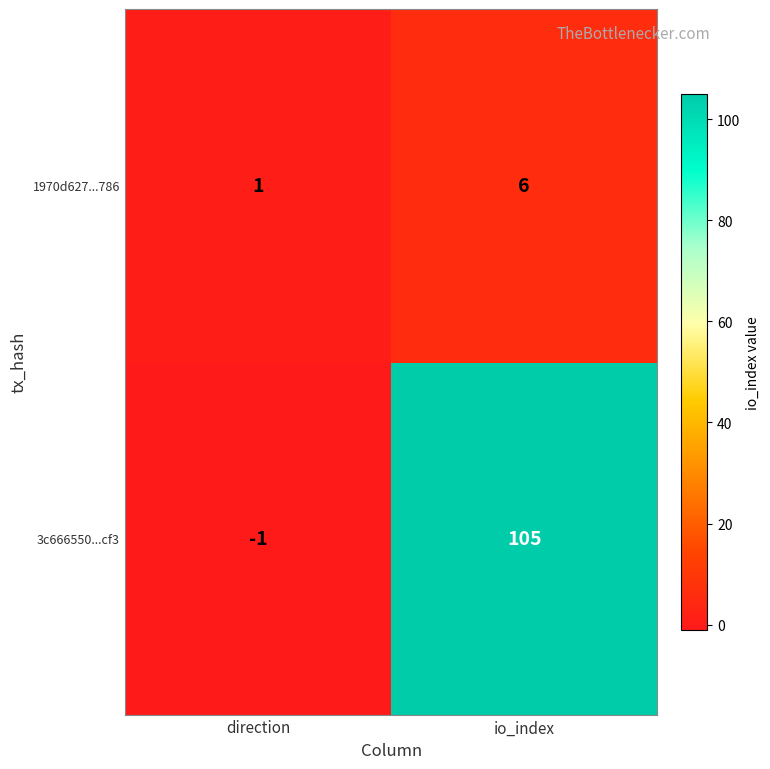

At how many categories does at least one series exceed 28?

1